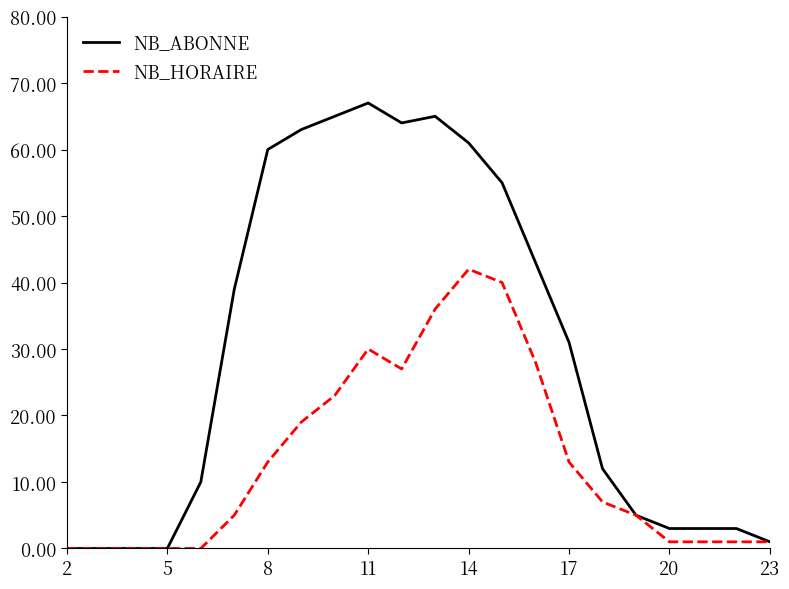

List the series in order of their peak value, lowest first.

NB_HORAIRE, NB_ABONNE